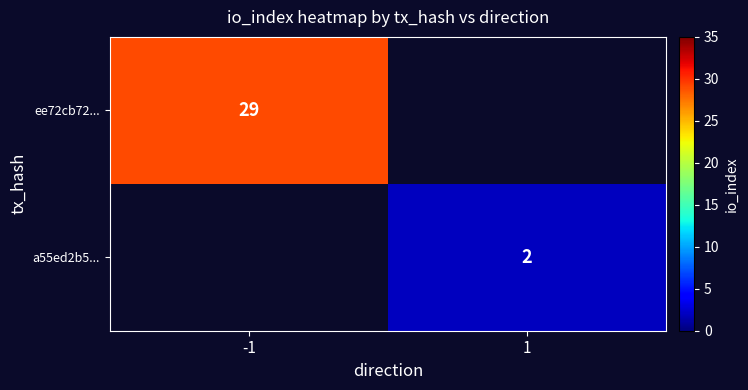

What is the greatest value displayed?

29.0